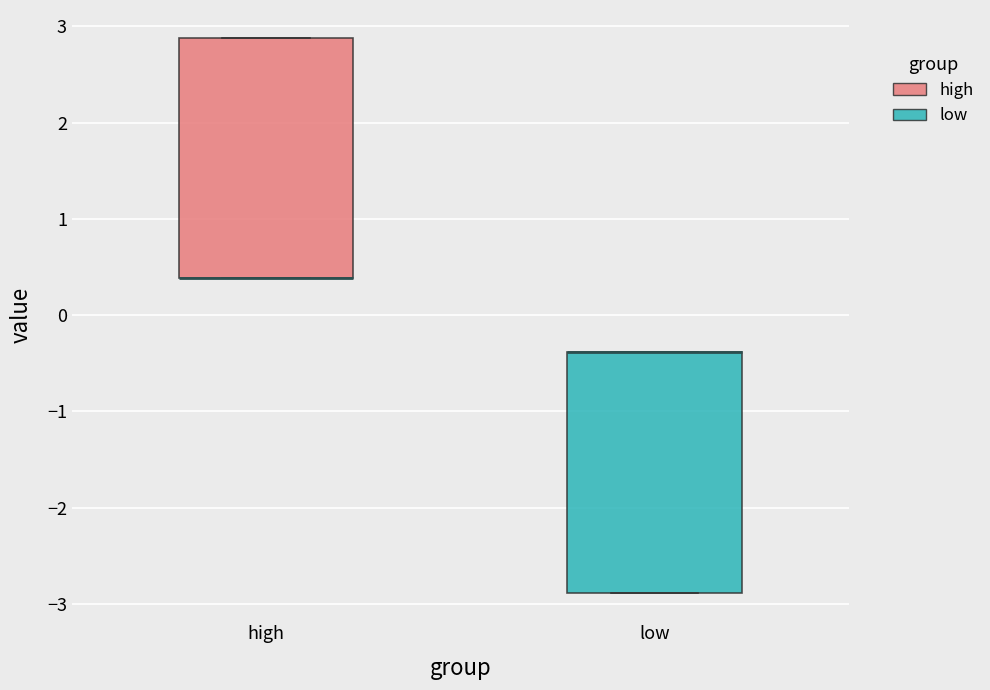

Reading left to right, transcribe this box plot: for each box, give where its median line is, the range the box spans, and where its two whiskers end, as read against the y-axis. The values are not printed on the chart, so give them approximately, as read against the axis.

high: median 0.4 (drawn on the box's lower edge), box 0.4 to 2.9, whiskers 0.4 to 2.9
low: median -0.4 (drawn on the box's upper edge), box -2.9 to -0.4, whiskers -2.9 to -0.4